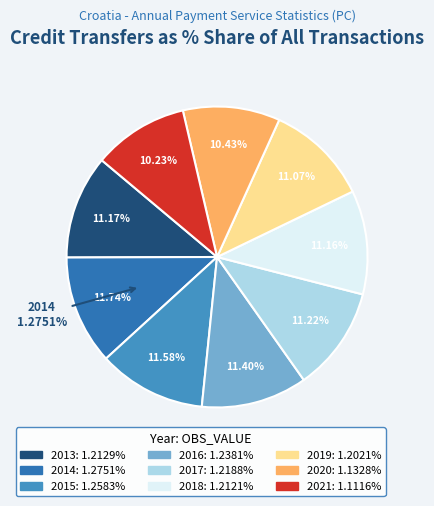

To the nearest percent, what is the average slice percentage?

11%